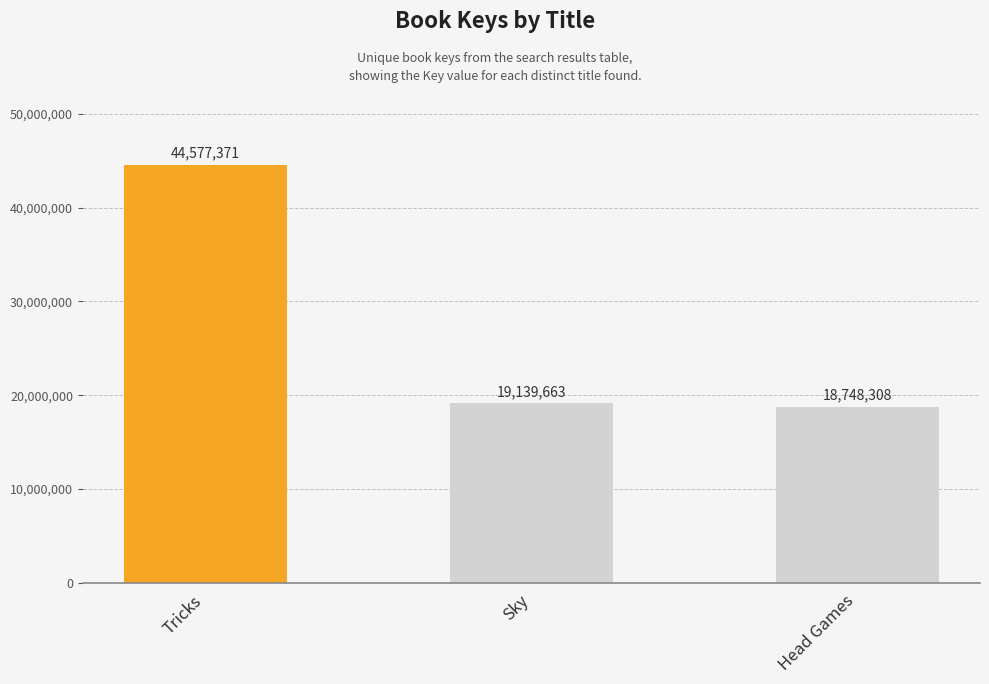

What is the sum of all values?

82465342